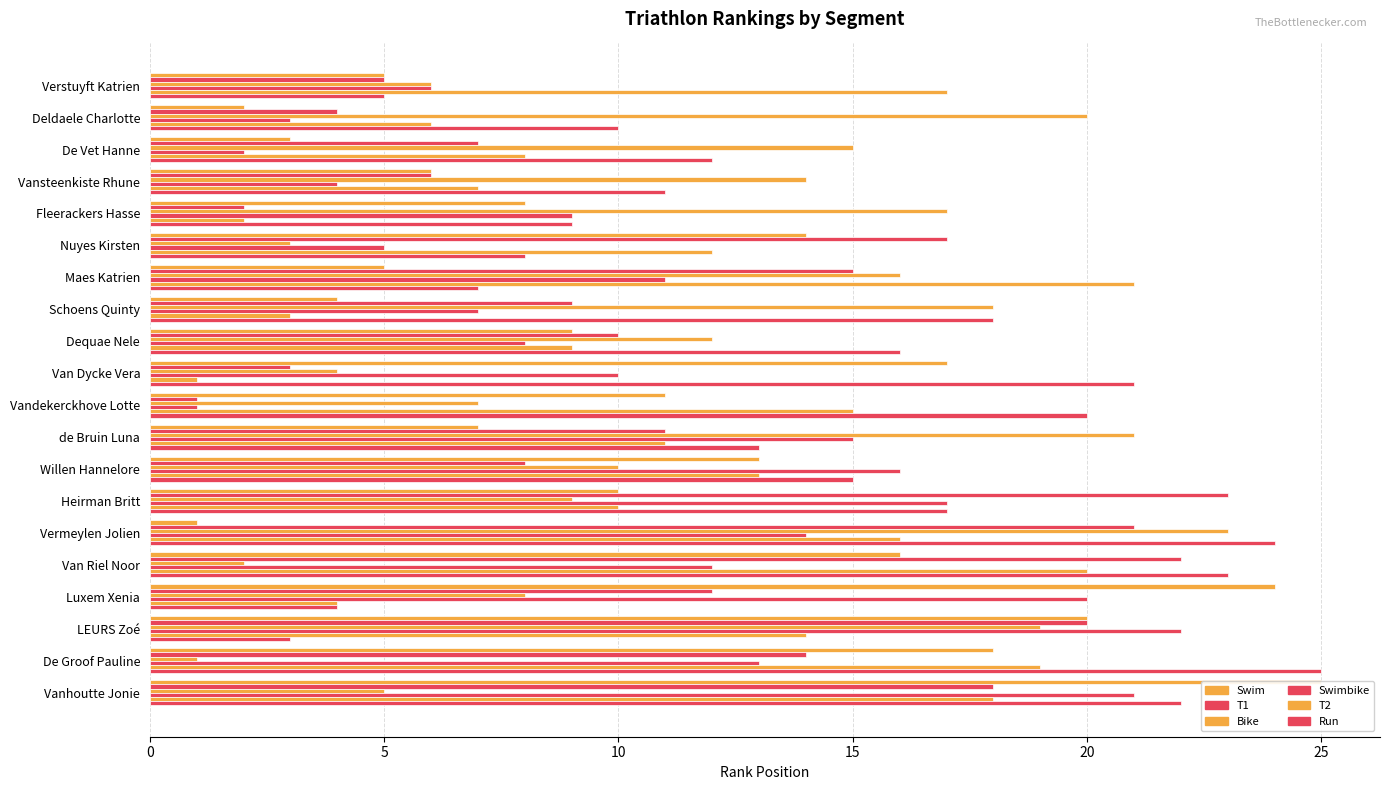

Count the number of data series in this chart.

6